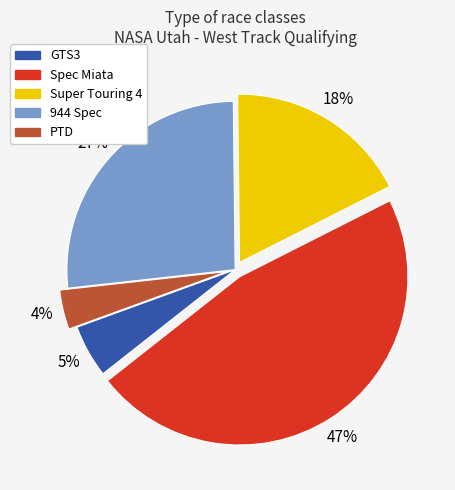

Does any single category account for the majority?

No